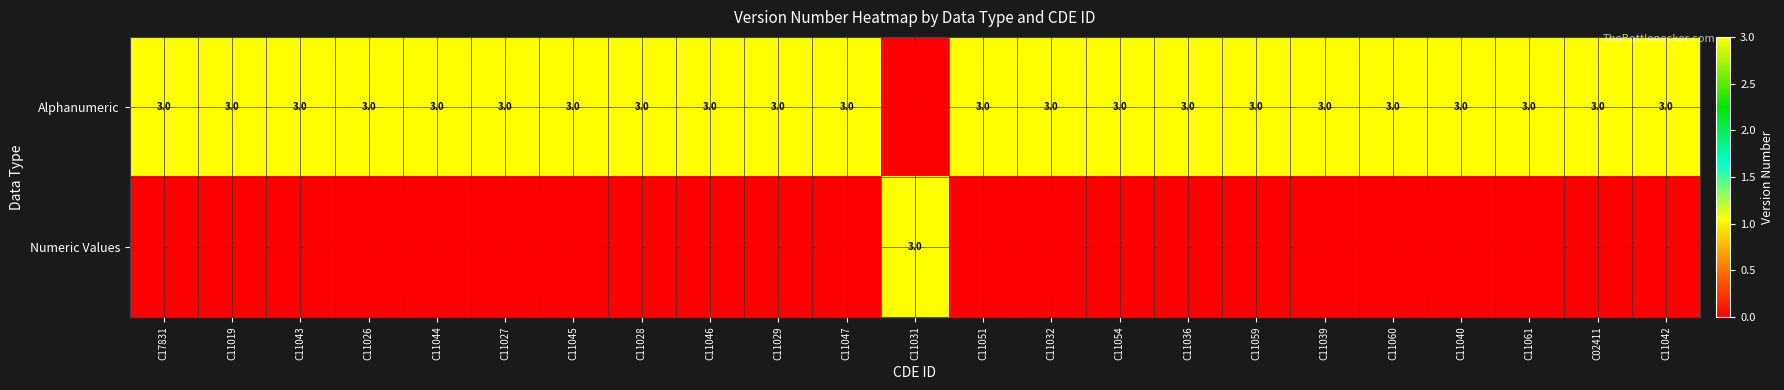

What is the sum of the Alphanumeric values at C11042 and C11032?

6